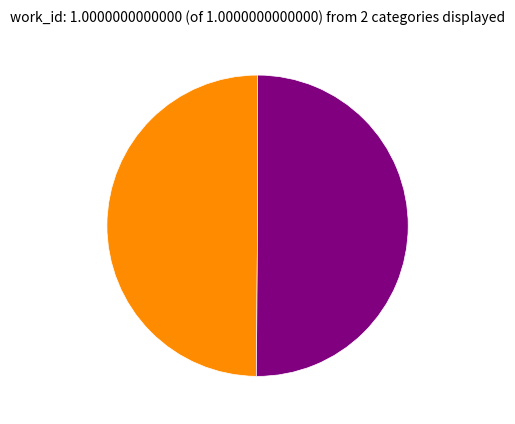

How many segments does this pie chart have?

2